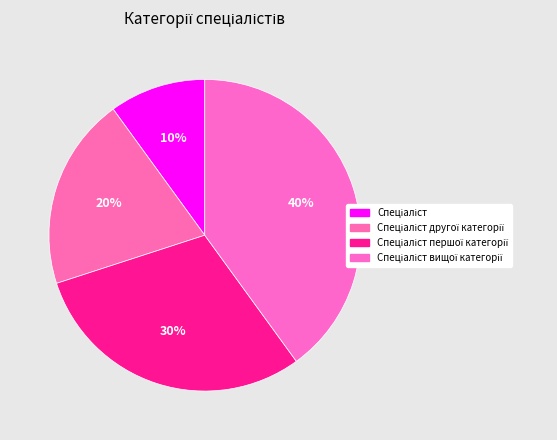

How much of the chart is everything except Спеціаліст першої категорії?

70.0%